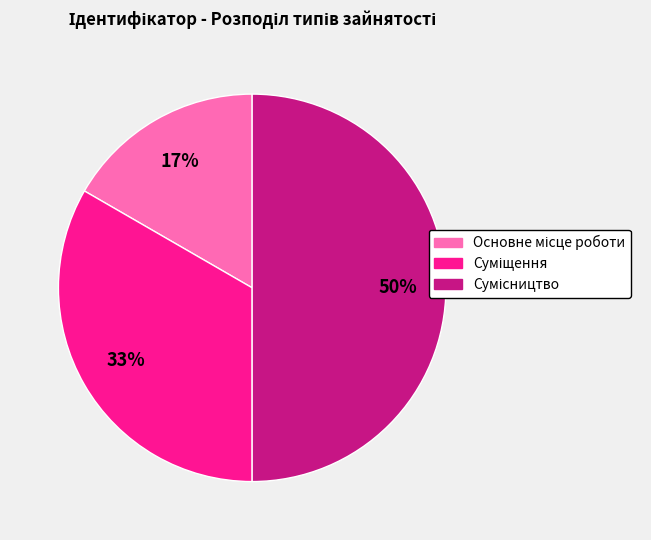

To the nearest percent, what is the average slice percentage?

33%